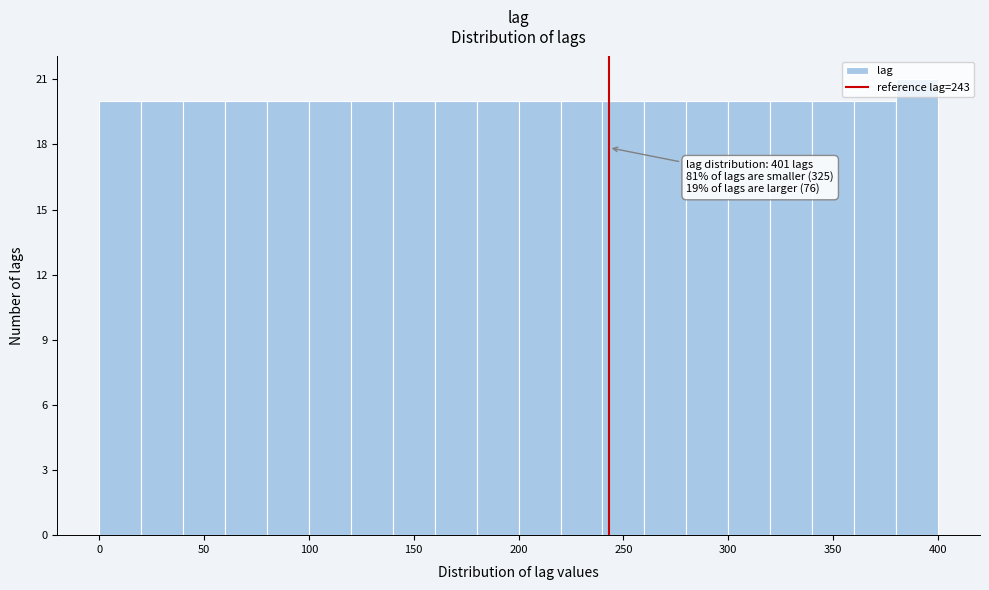

Which range on the x-axis has the tallest bar?

380 to 400